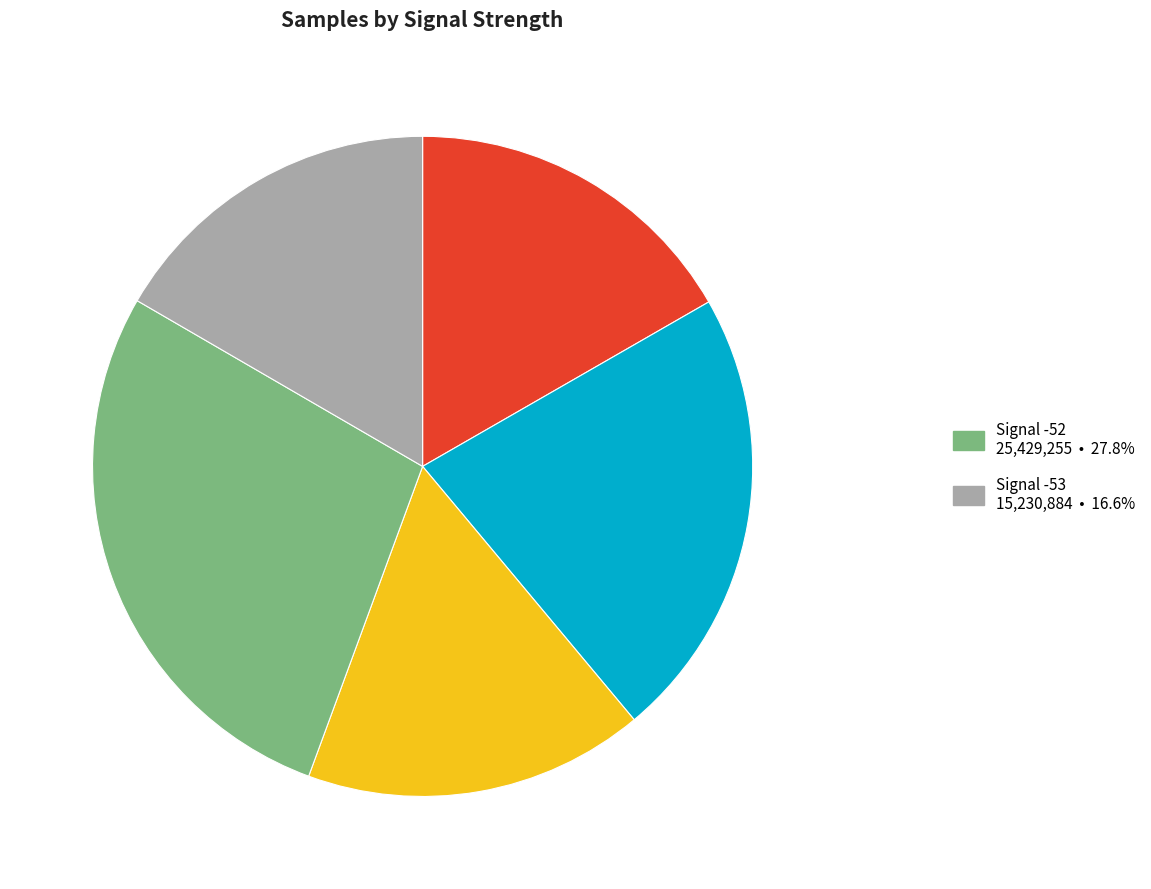

Does any single category account for the majority?

No